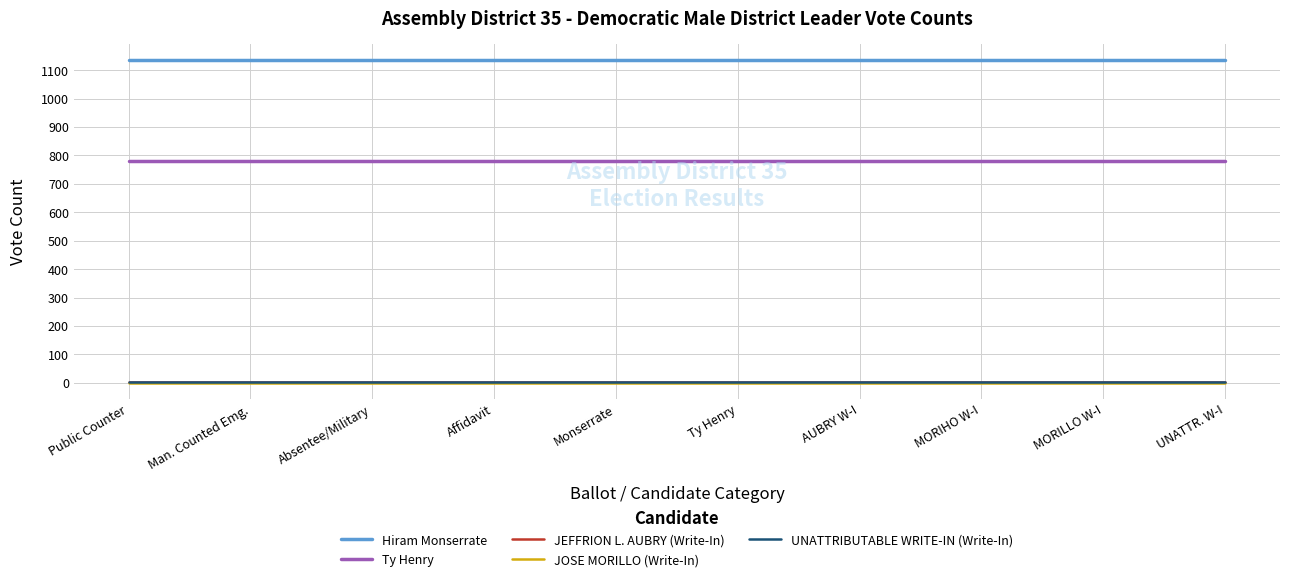

What is the total value across all series at UNATTR. W-I?

1921